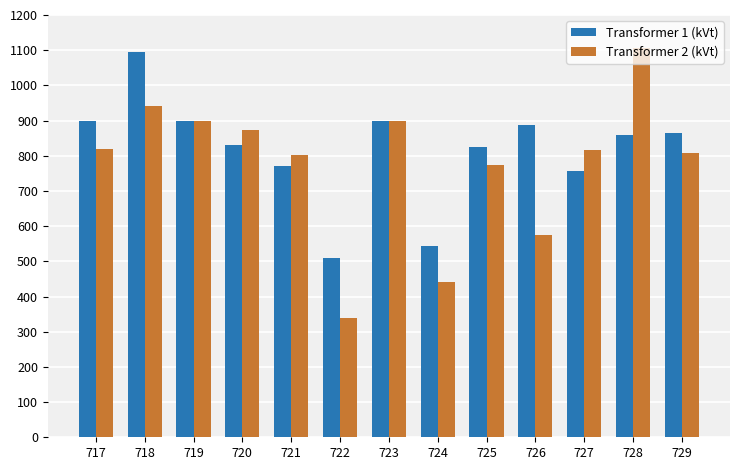

What is the difference between the maximum and minimum values in the Transformer 1 (kVt) series?

587.4